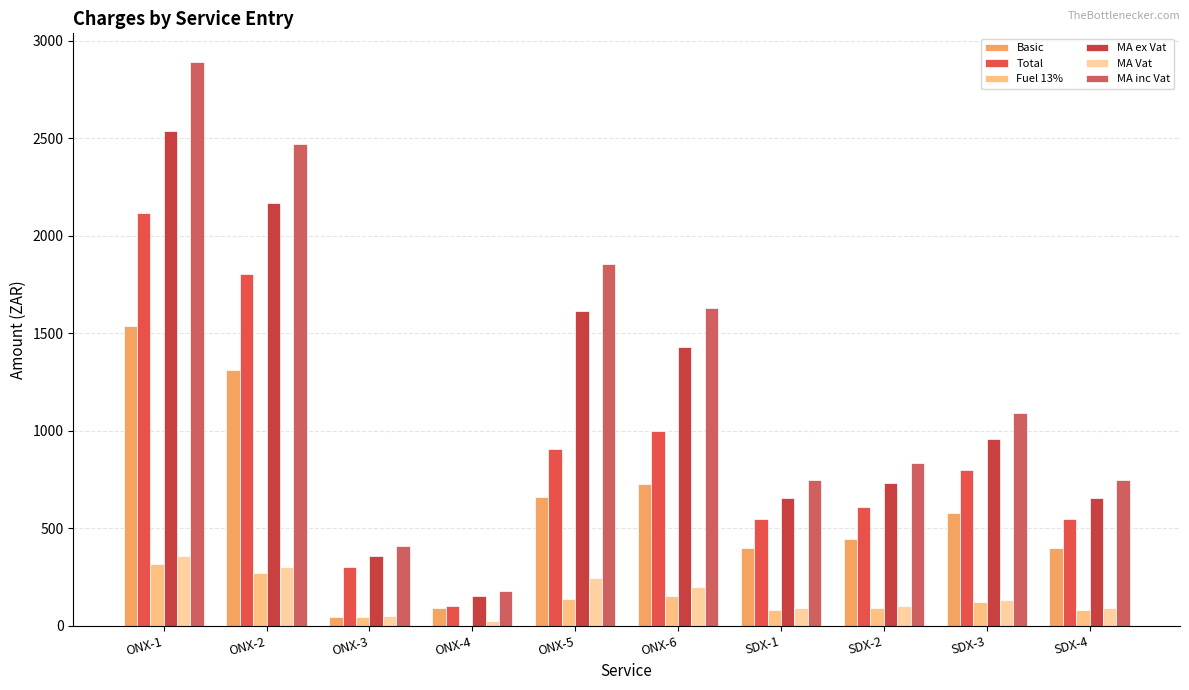

Reading left to right, what are all the values shown in this chart?

Basic: 1538.0	1313.2	45.9	90.4	659.1	727.6	396.6	442.6	580.5	396.6
Total: 2115.8	1806.5	302.1	103.0	906.7	1001.0	545.6	608.9	798.5	545.6
Fuel 13%: 317.9	271.4	45.4	0.0	136.2	150.4	82.0	91.5	120.0	82.0
MA ex Vat: 2538.9	2167.8	357.7	152.7	1614.2	1429.5	654.8	730.6	958.3	654.8
MA Vat: 355.4	303.5	50.1	22.9	242.1	200.1	91.7	102.3	134.2	91.7
MA inc Vat: 2894.4	2471.3	407.8	175.6	1856.3	1629.7	746.5	833.0	1092.4	746.5